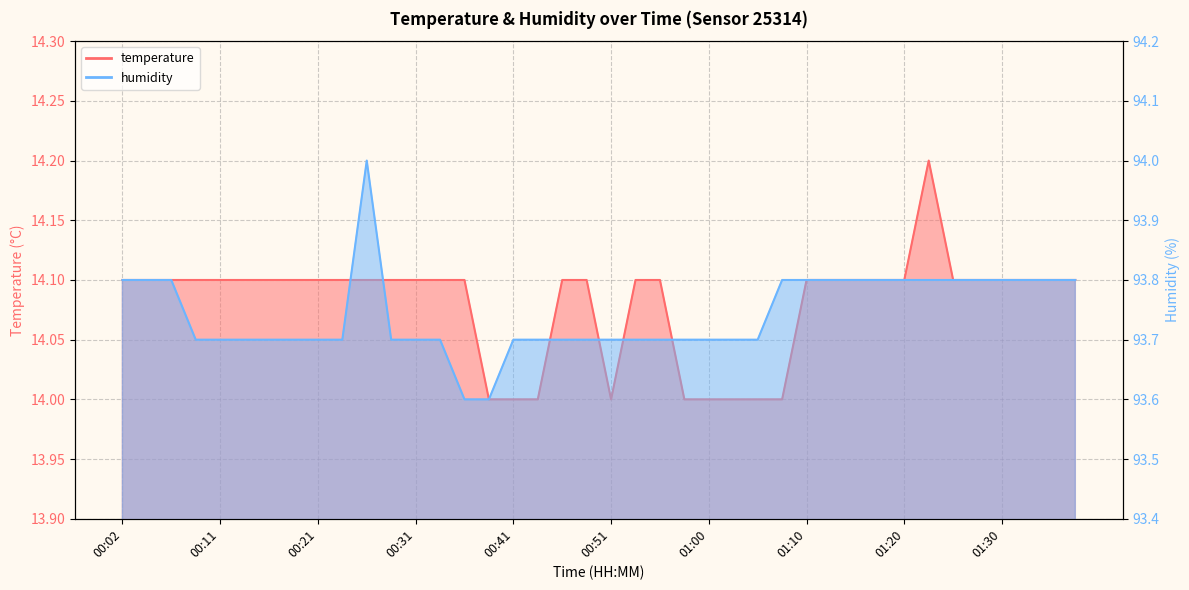

What is the value of the humidity point at the 29th from the left?

93.8